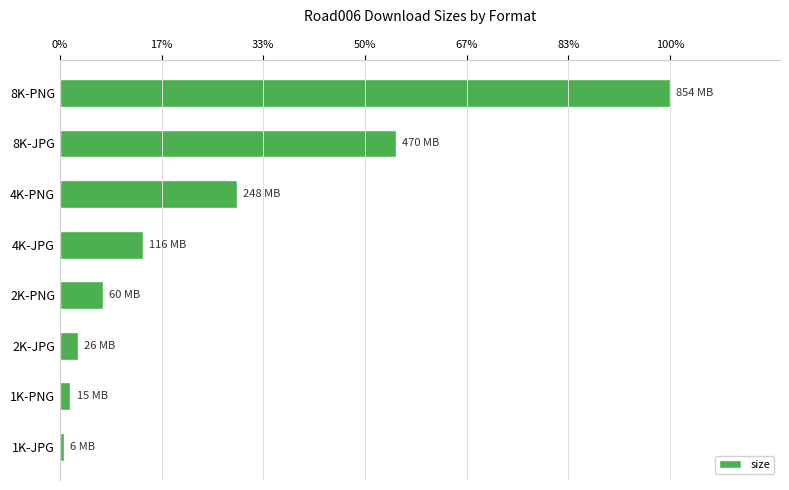

Does the chart contain any negative values?

No